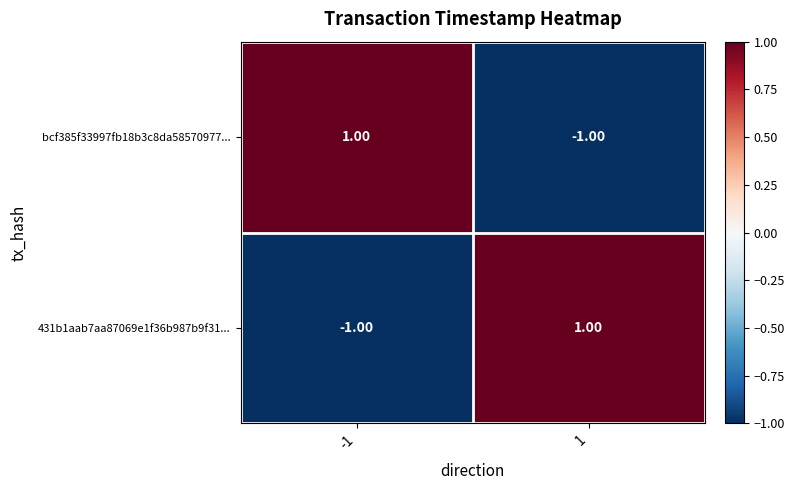

Is the value of 431b1aab7aa87069e1f36b987b9f31... at 1 greater than the value of bcf385f33997fb18b3c8da58570977... at 1?

Yes